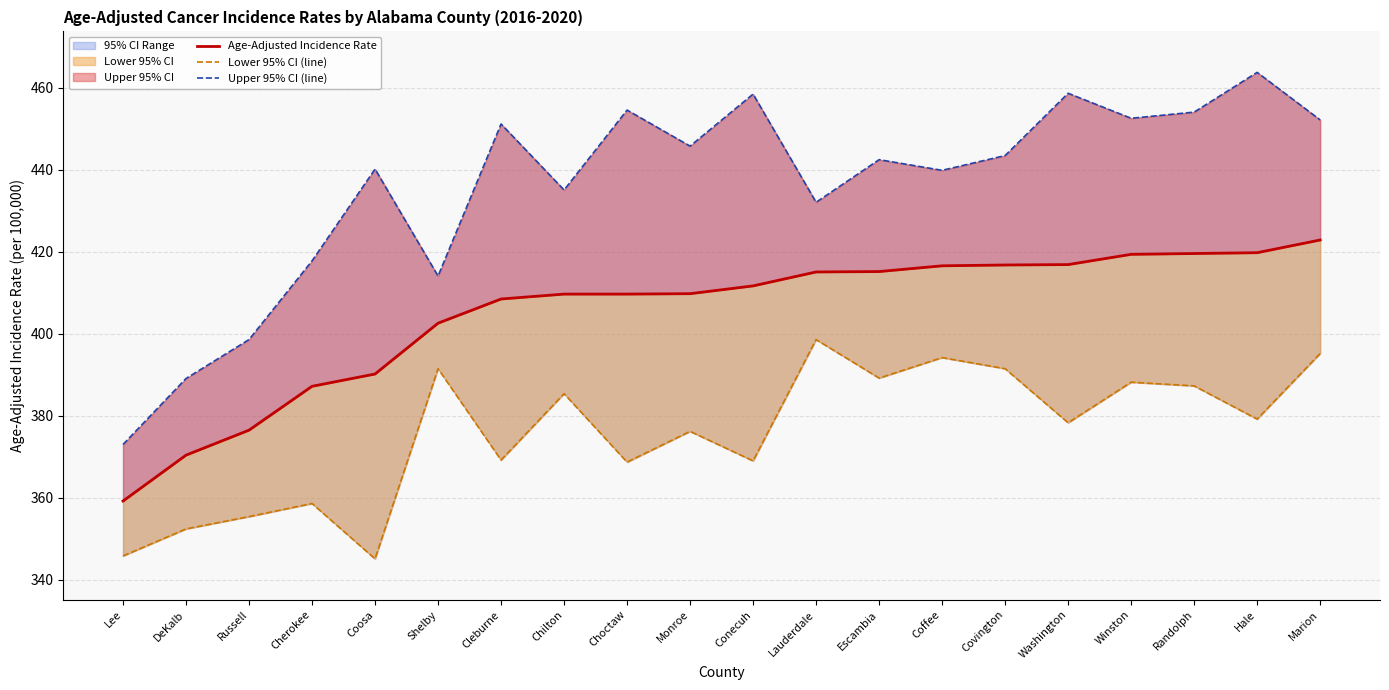

Is the value of Upper 95% CI (line) at Chilton greater than the value of Lower 95% CI (line) at Coffee?

Yes